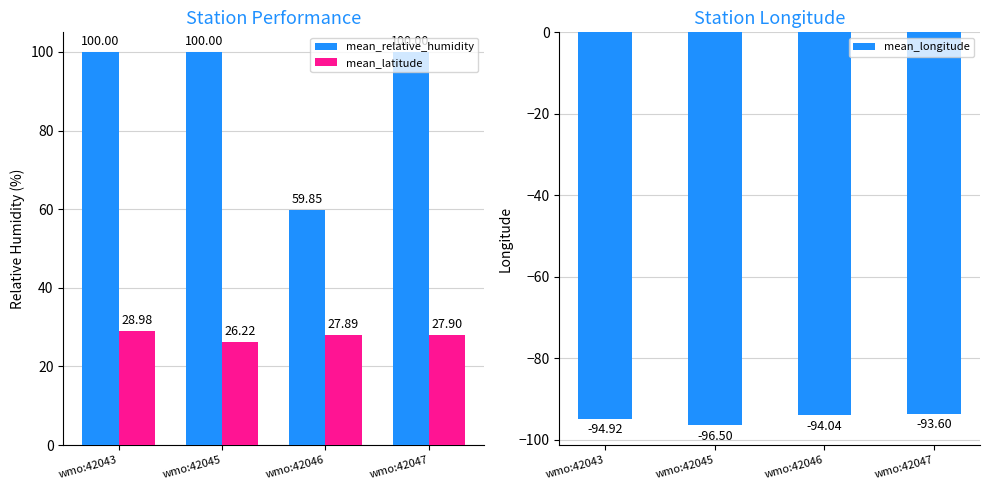

Which series changed the most between wmo:42045 and wmo:42047?

mean_longitude